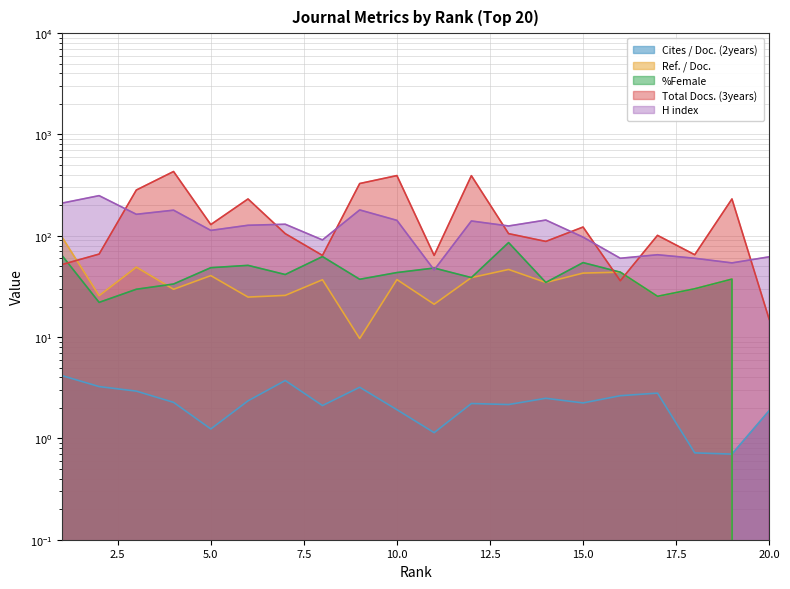

Which series ends up on top after the final intersection of Total Docs. (3years) and H index?

H index